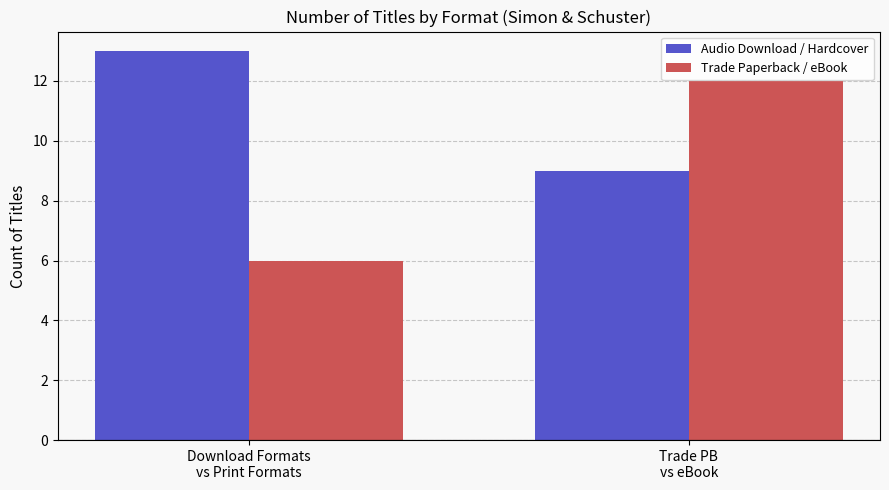

The Trade Paperback / eBook series shows 2 at Download Formats
vs Print Formats. True or false?

False